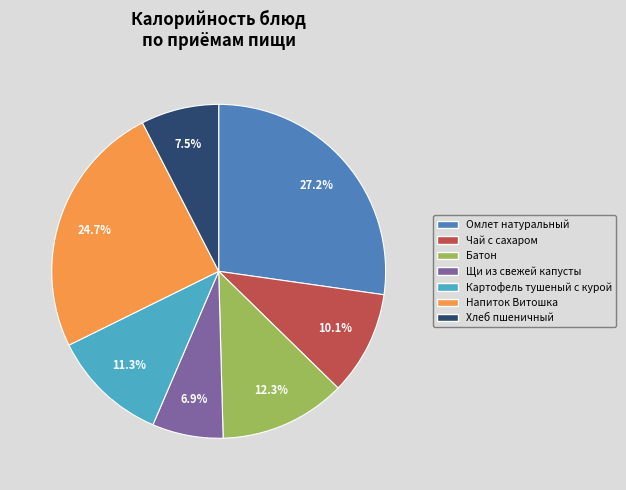

To the nearest percent, what portion does Щи из свежей капусты represent?

7%